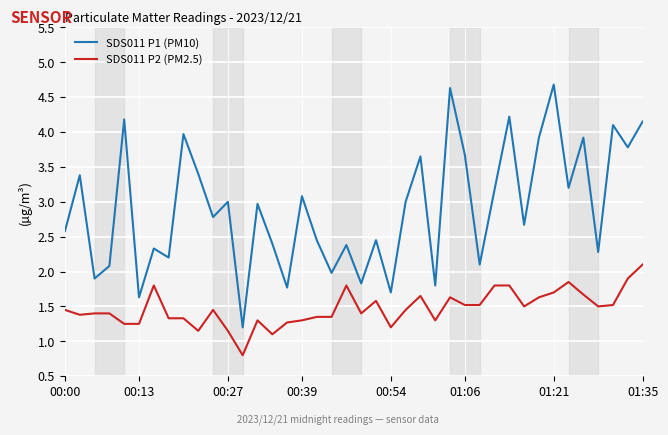

Which series has the largest total across all categories?

SDS011 P1 (PM10)